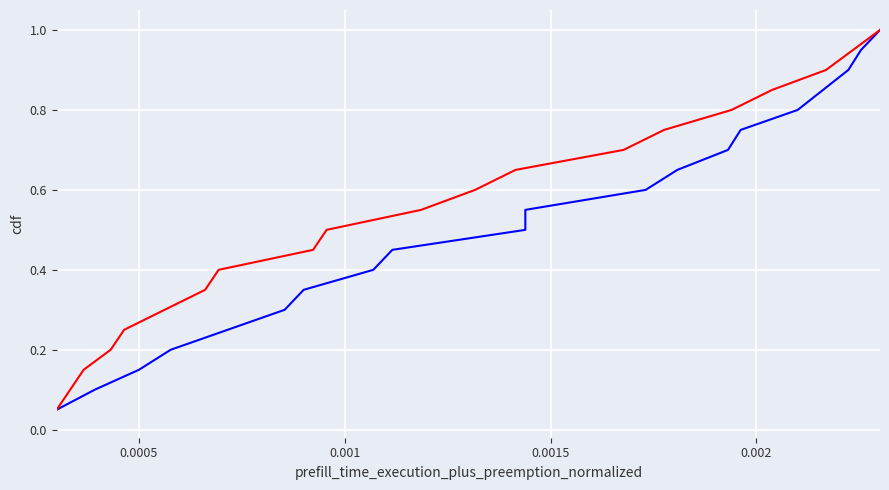

Is it true that humidity equals 0.1 at 0.001?

False